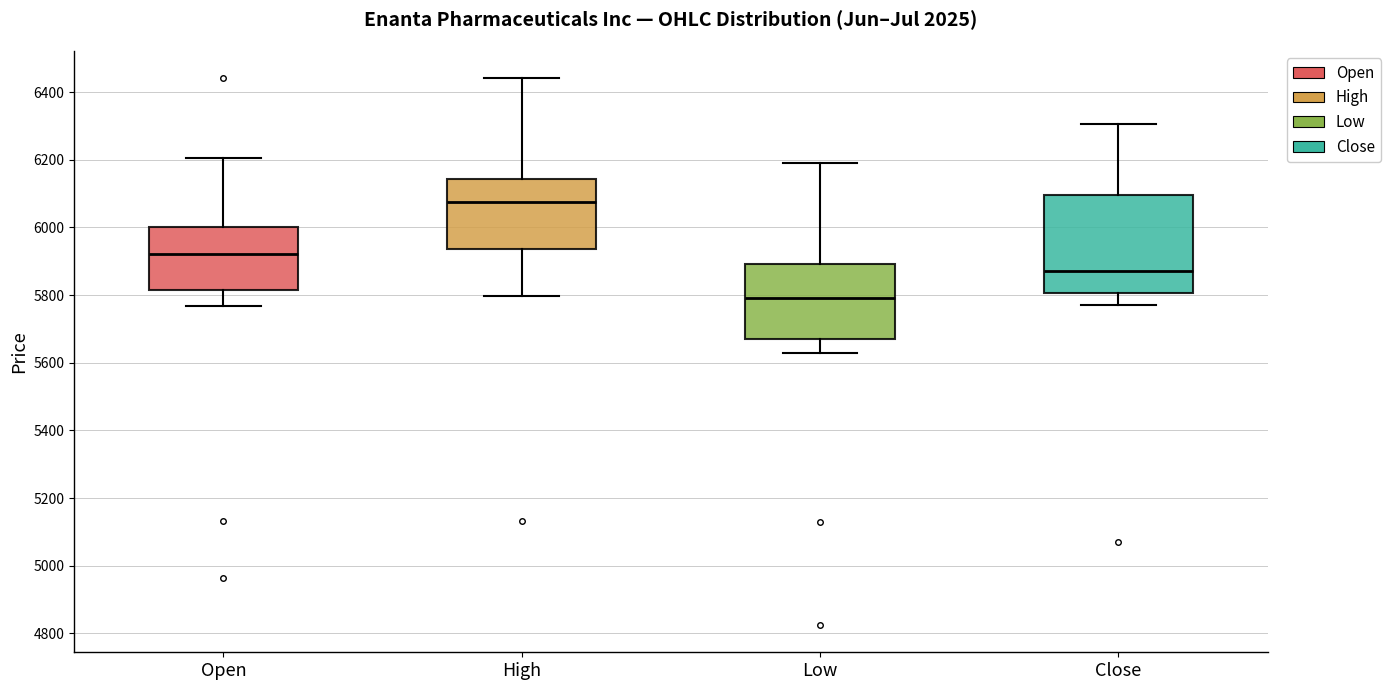

Which box is the tallest, from its lower edge to its upper edge?

Close